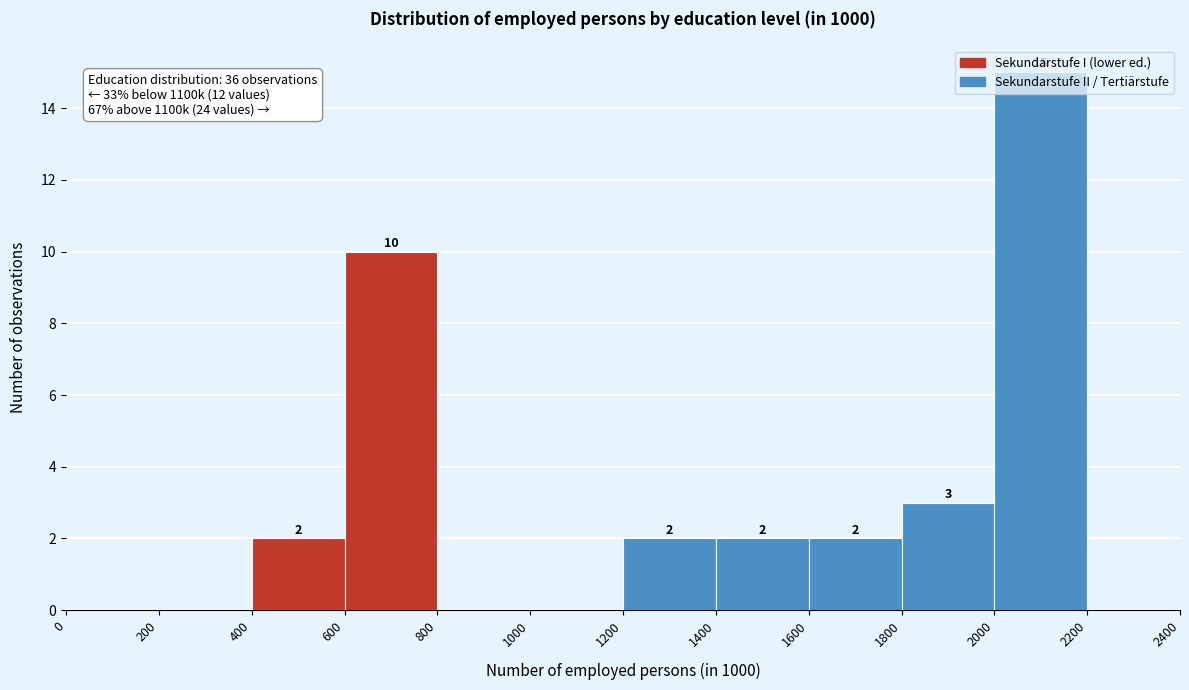

Which range on the x-axis has the tallest bar?

2000 to 2200